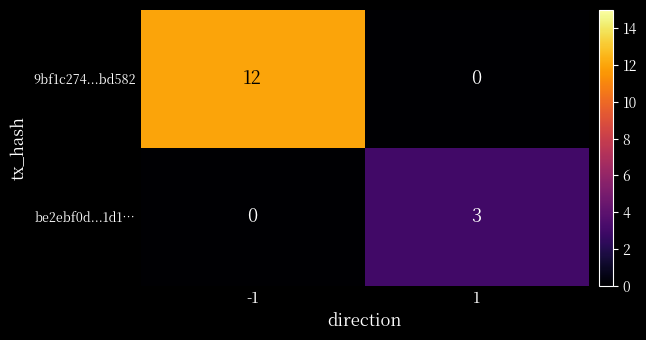

At which category is the sum across all series the highest?

-1